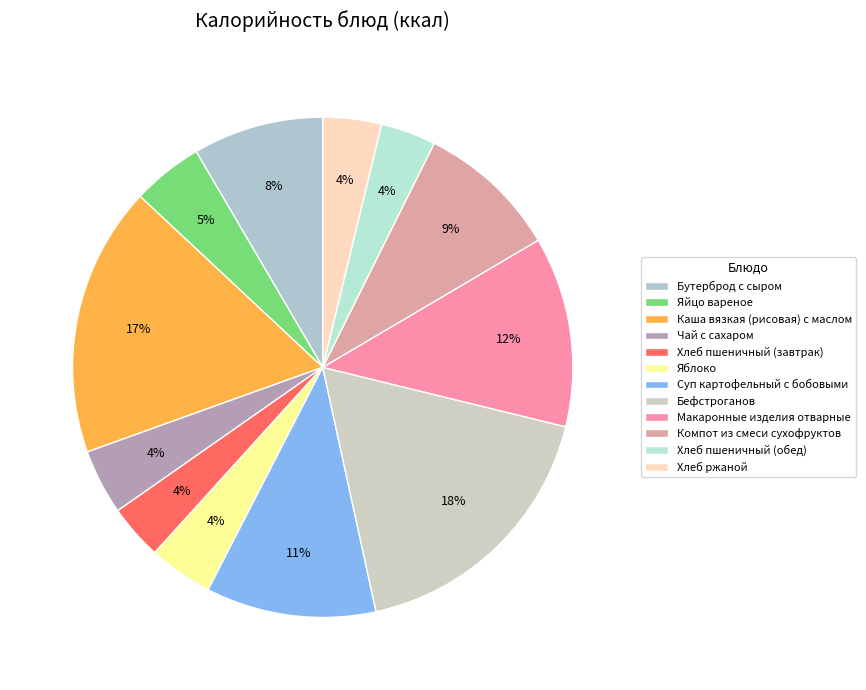

How many slices are in this pie chart?

12